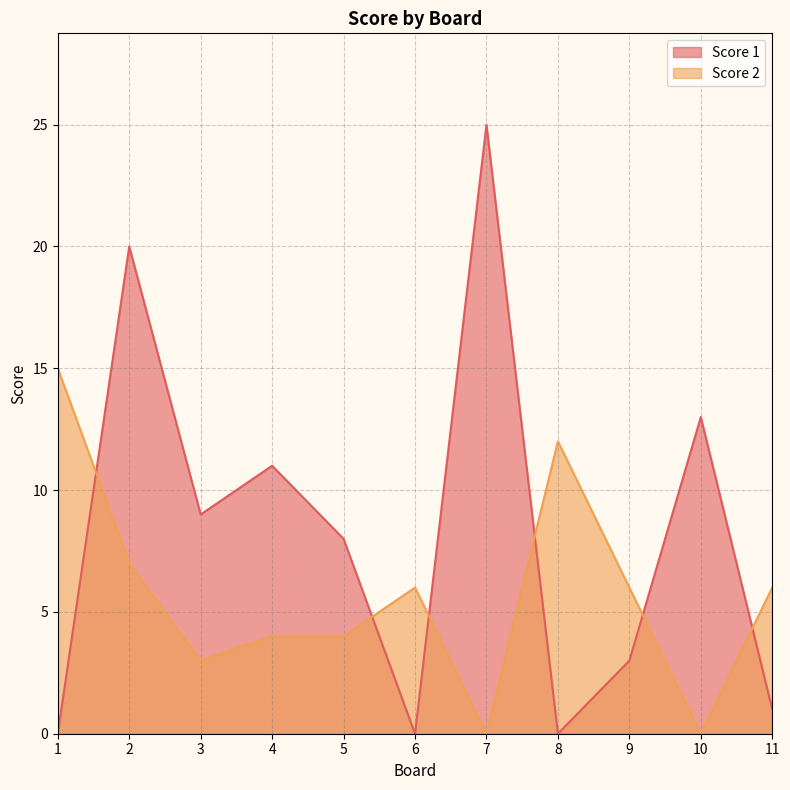

List the series in order of their peak value, highest first.

Score 1, Score 2